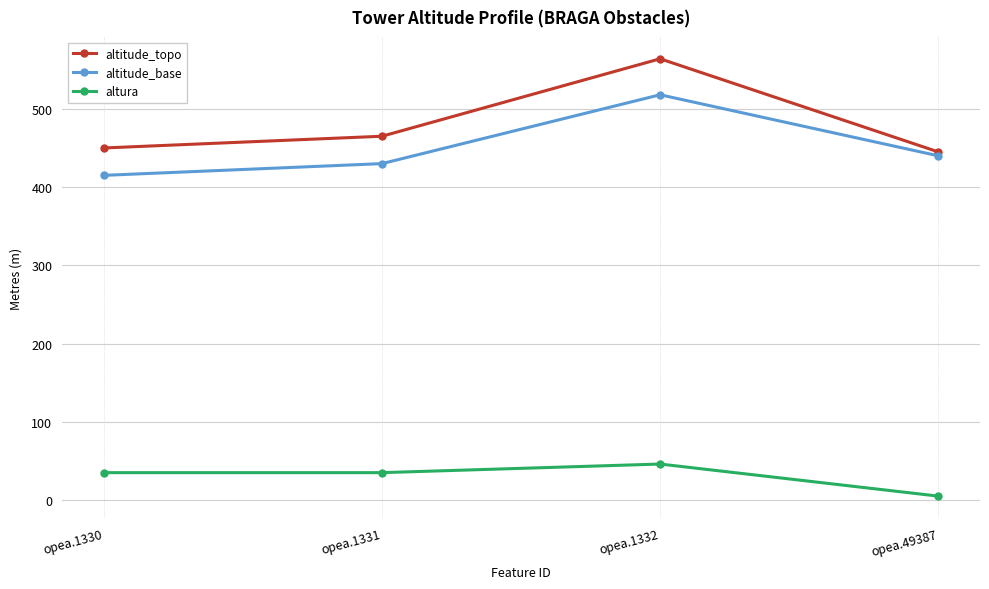

Is the value of altitude_topo at opea.1332 greater than the value of altitude_base at opea.1330?

Yes